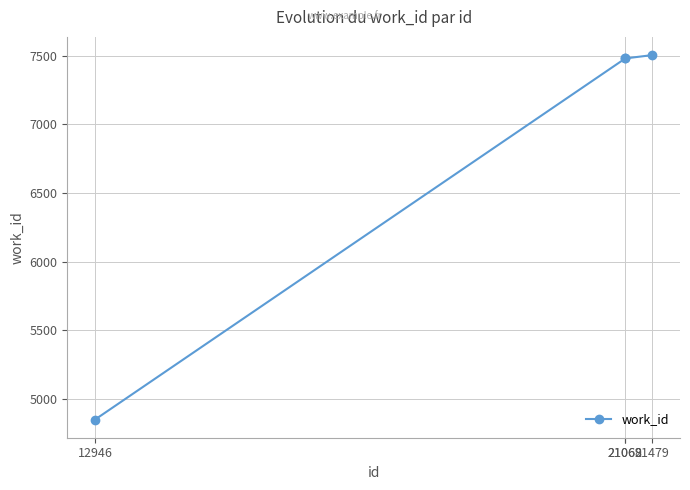

Is it true that the value at 21069 is 12643?

False